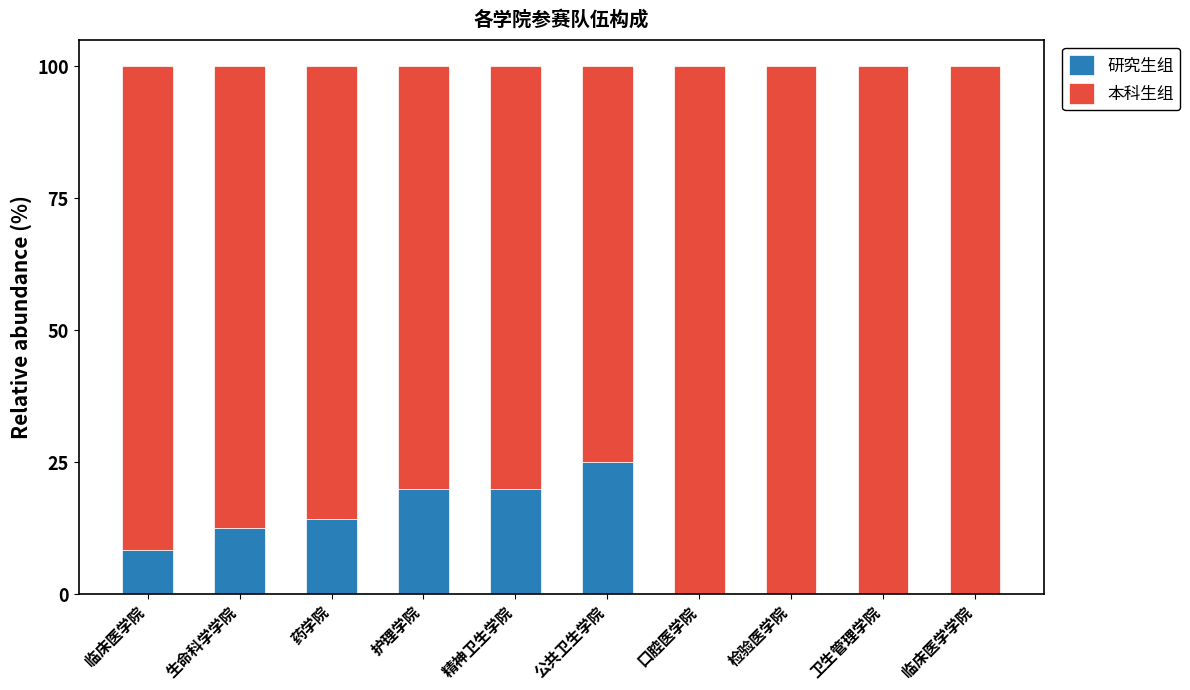

What is the total value across all series at 临床医学学院?

100.0